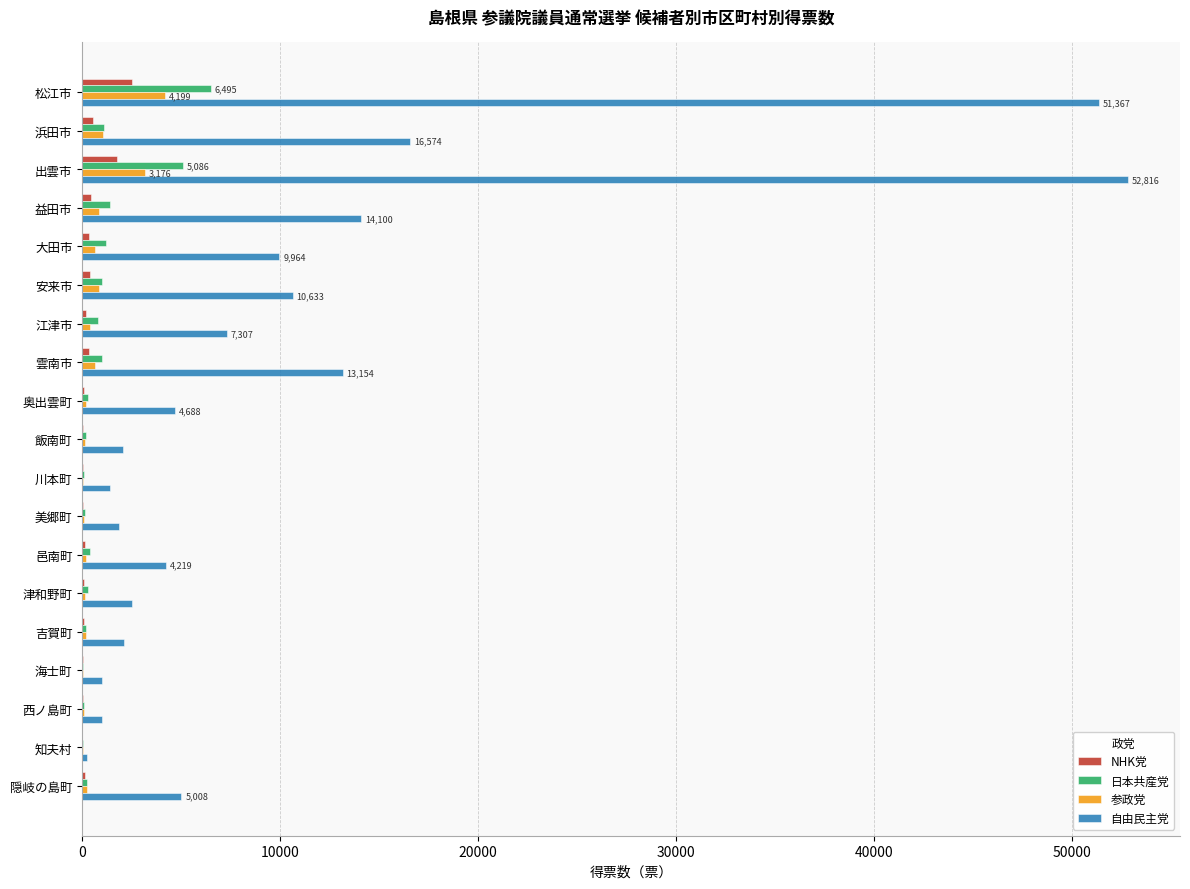

Which series has the largest total across all categories?

自由民主党